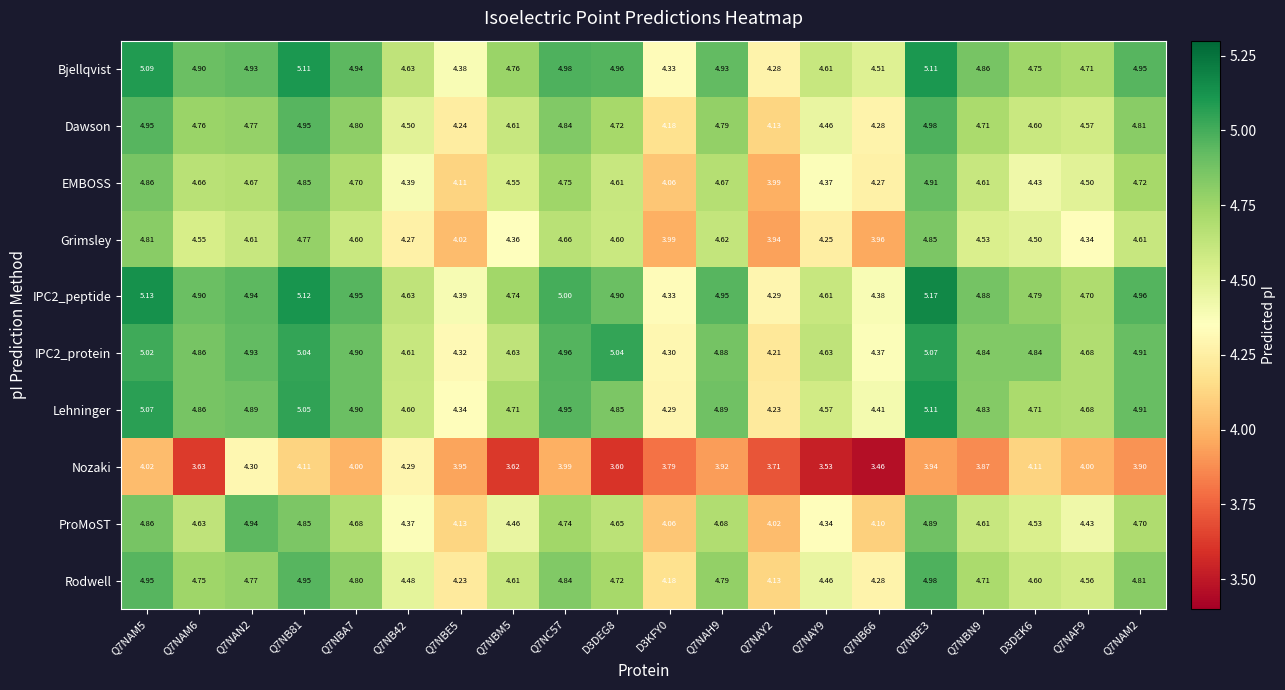

Which label corresponds to the smallest value in the chart?

Q7NB66